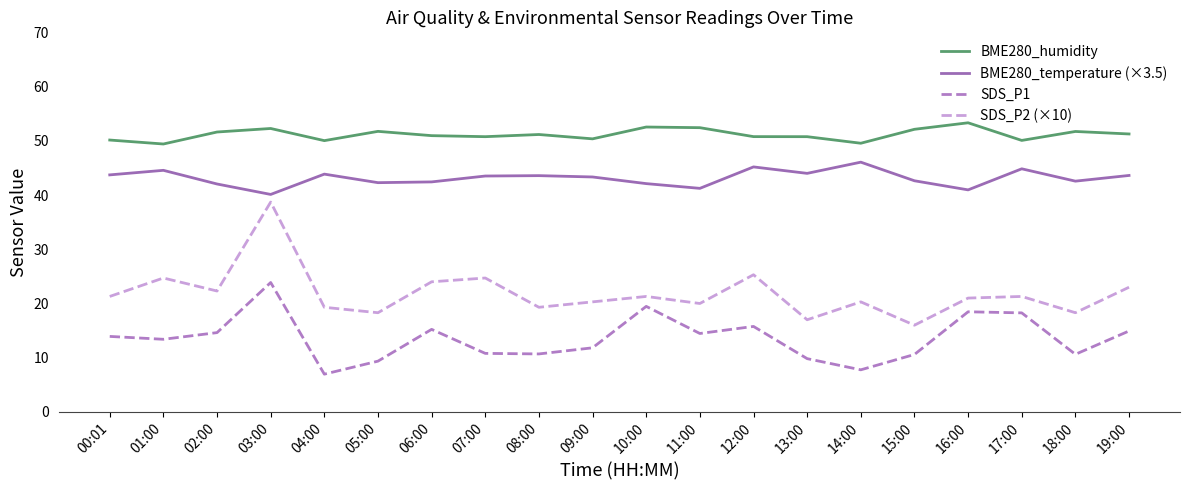

True or false: SDS_P1 has a value of 18.5 at 16:00.

True